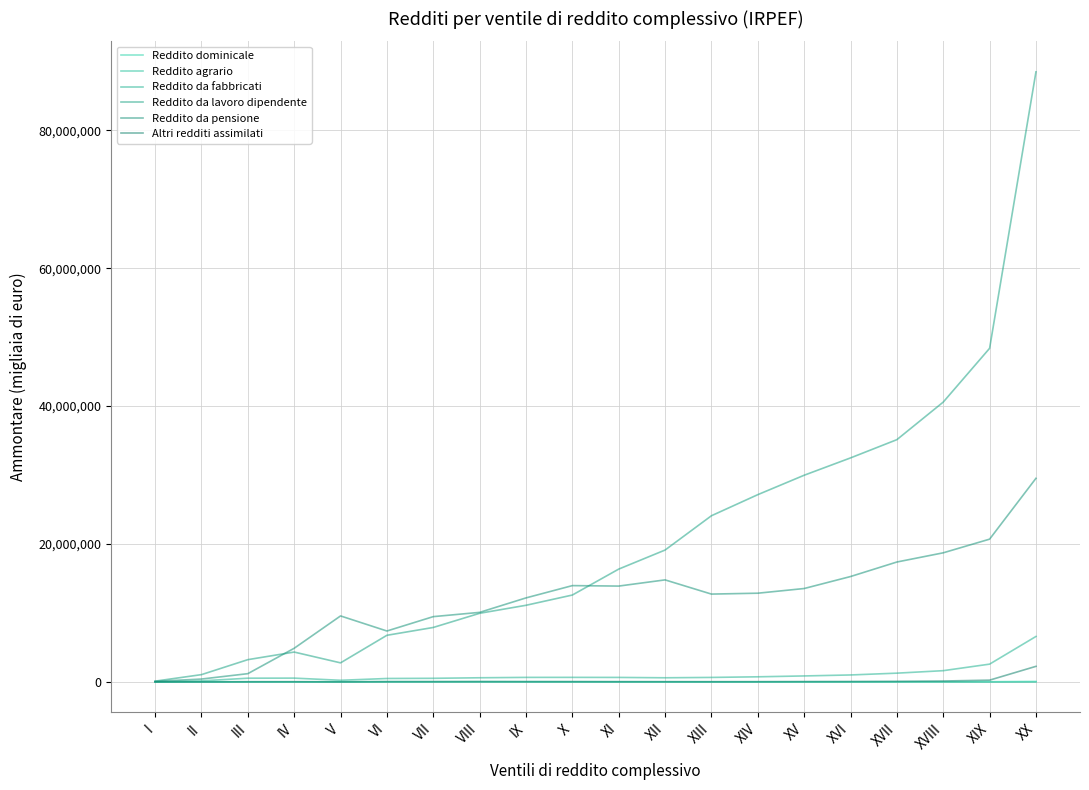

What is the label of the 20th point from the right?

I